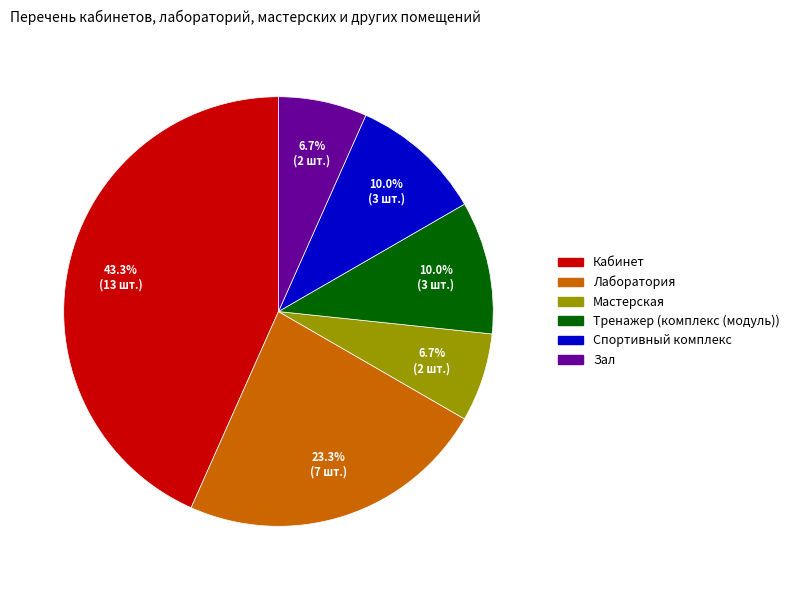

To the nearest percent, what is the difference between the largest and smallest slice percentages?

37%